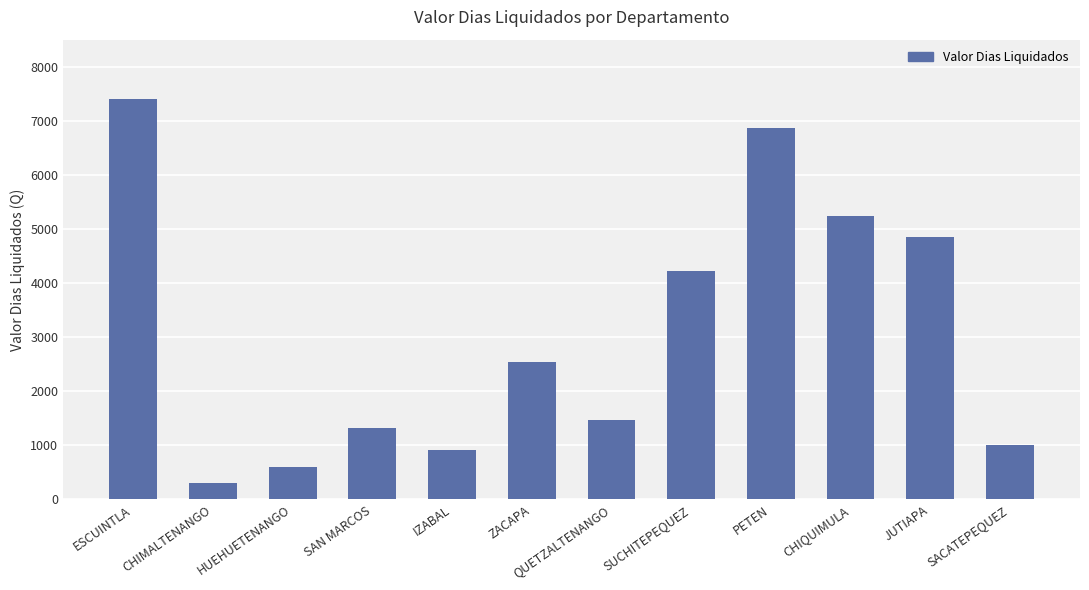

True or false: the data shows 299.0 at CHIMALTENANGO.

True